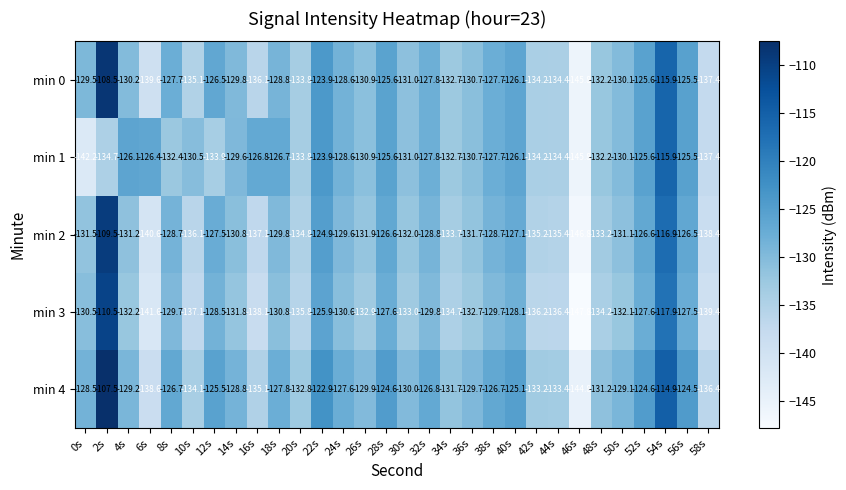

How many data points does each series have?

30